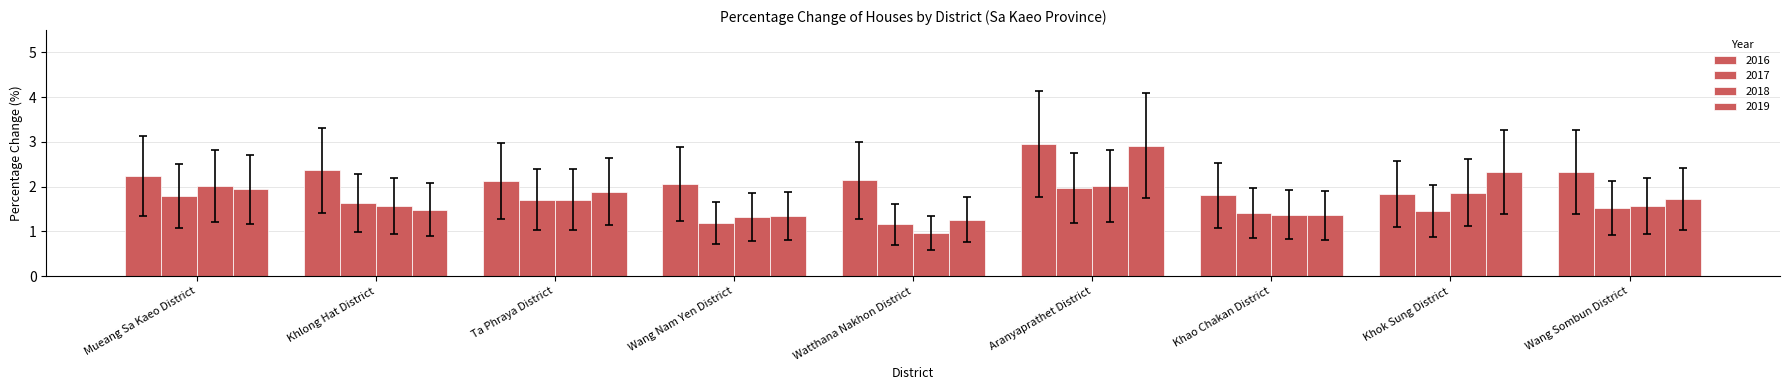

How many bars are there in each group?

4